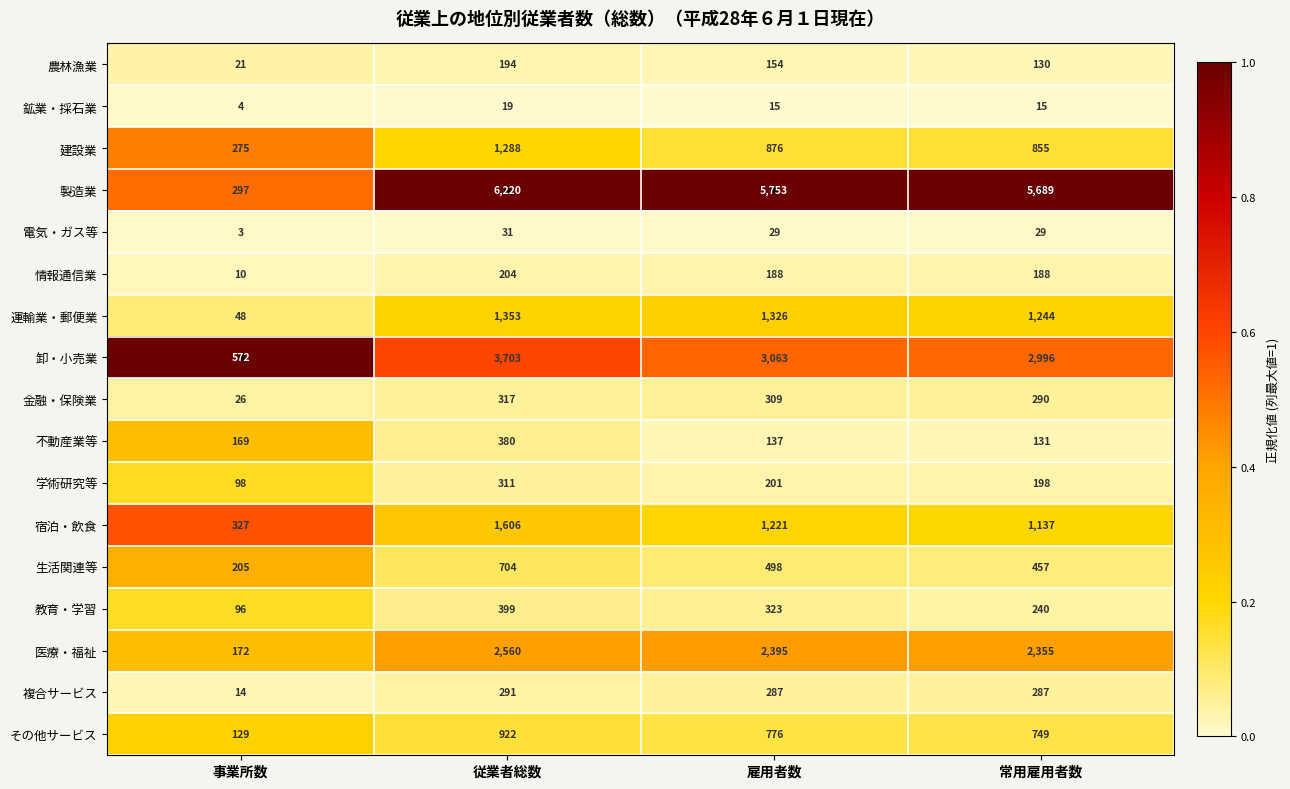

What is the spread (max minus min) of values at 事業所数?

569